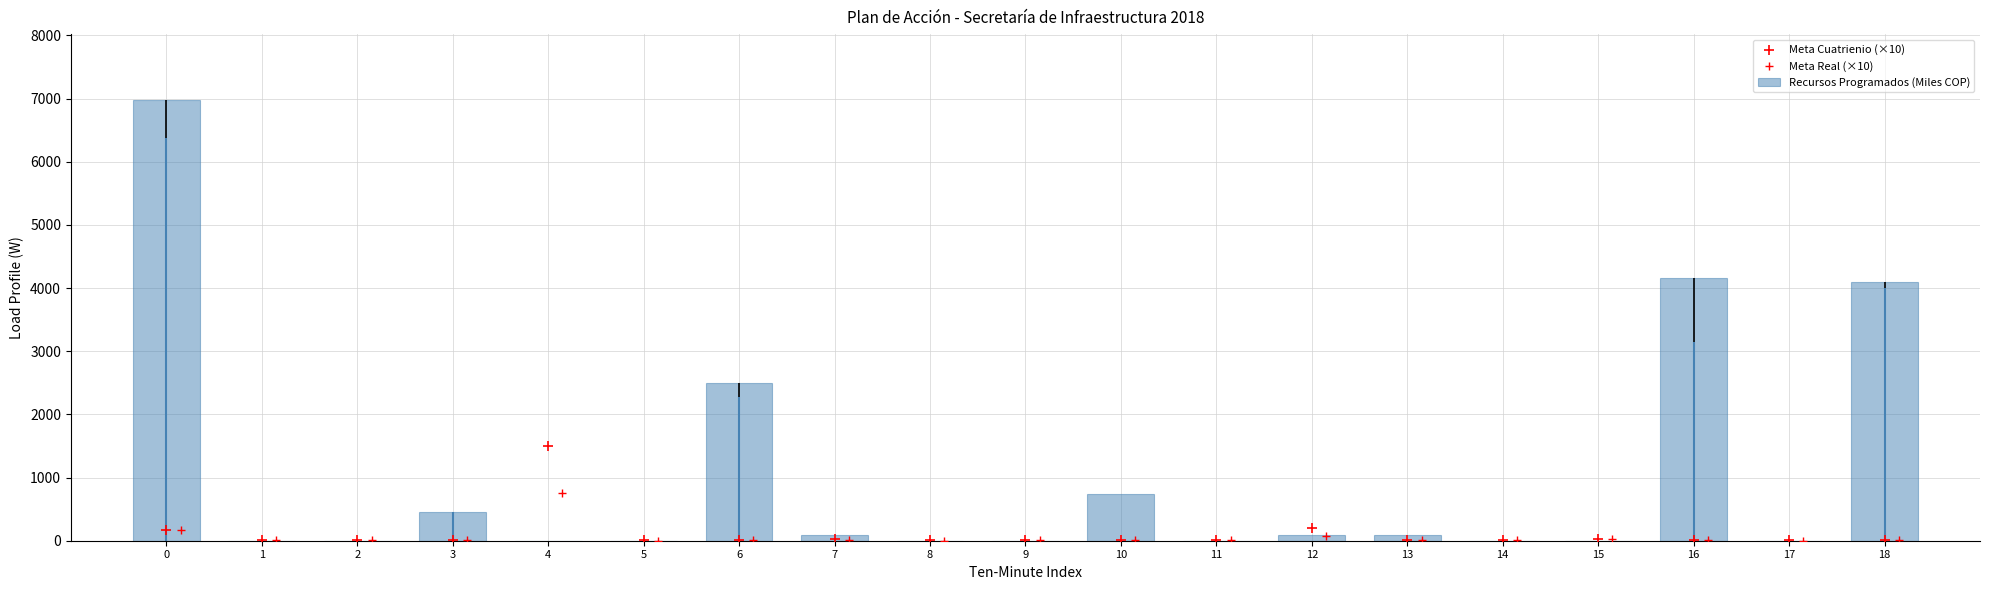

Which series has the largest total across all categories?

Recursos Programados (Miles COP)